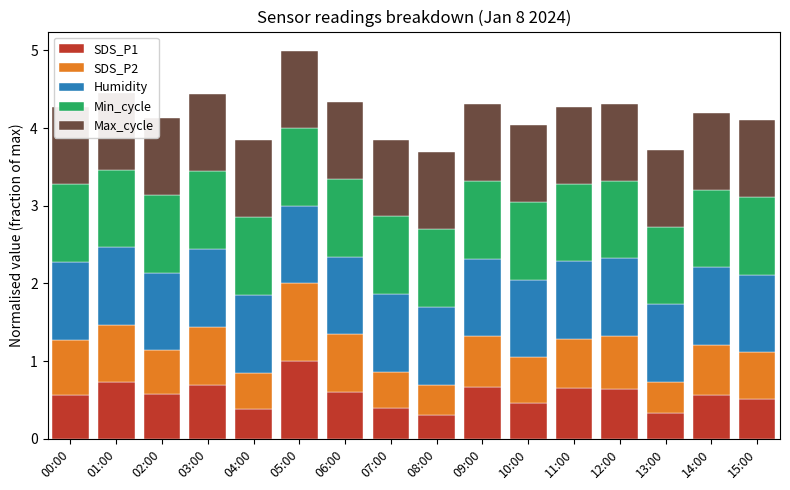

The SDS_P1 series shows 0.4 at 04:00. True or false?

True